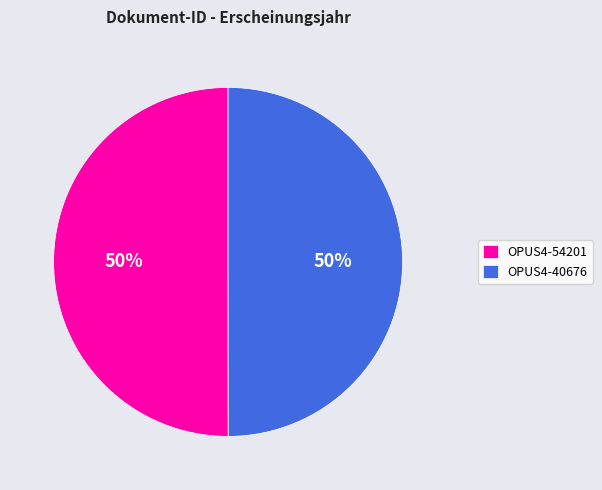

The OPUS4-40676 slice represents 58% of the pie. True or false?

False